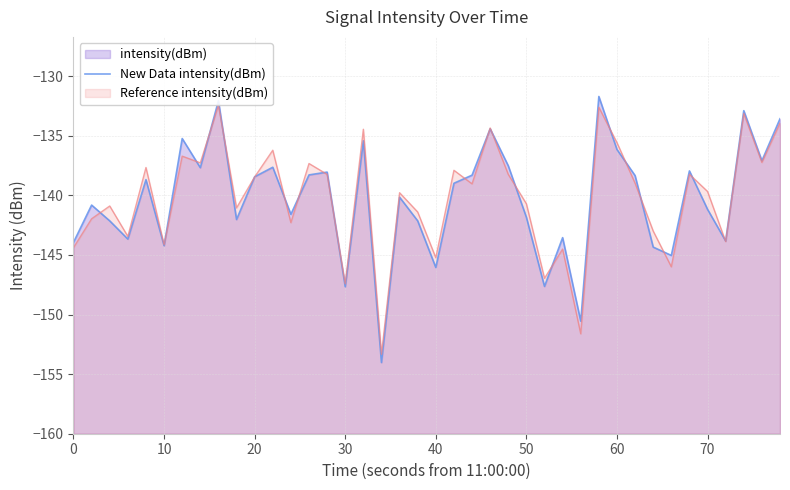

What is the difference between the second highest and second lowest values?

18.5